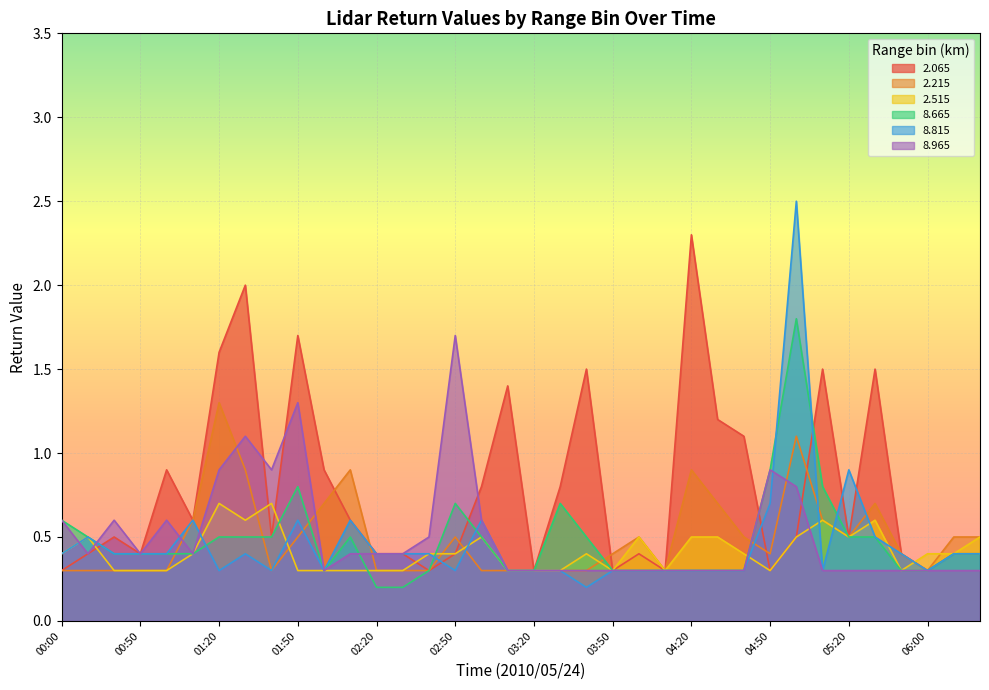

What is the label of the 12th point from the left?

02:10